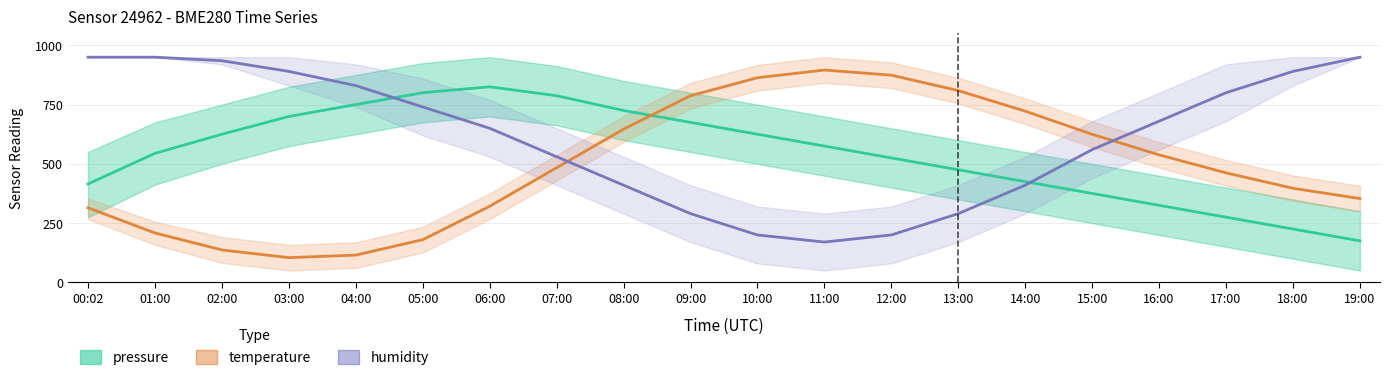

At which label is temperature closest to 500?

07:00